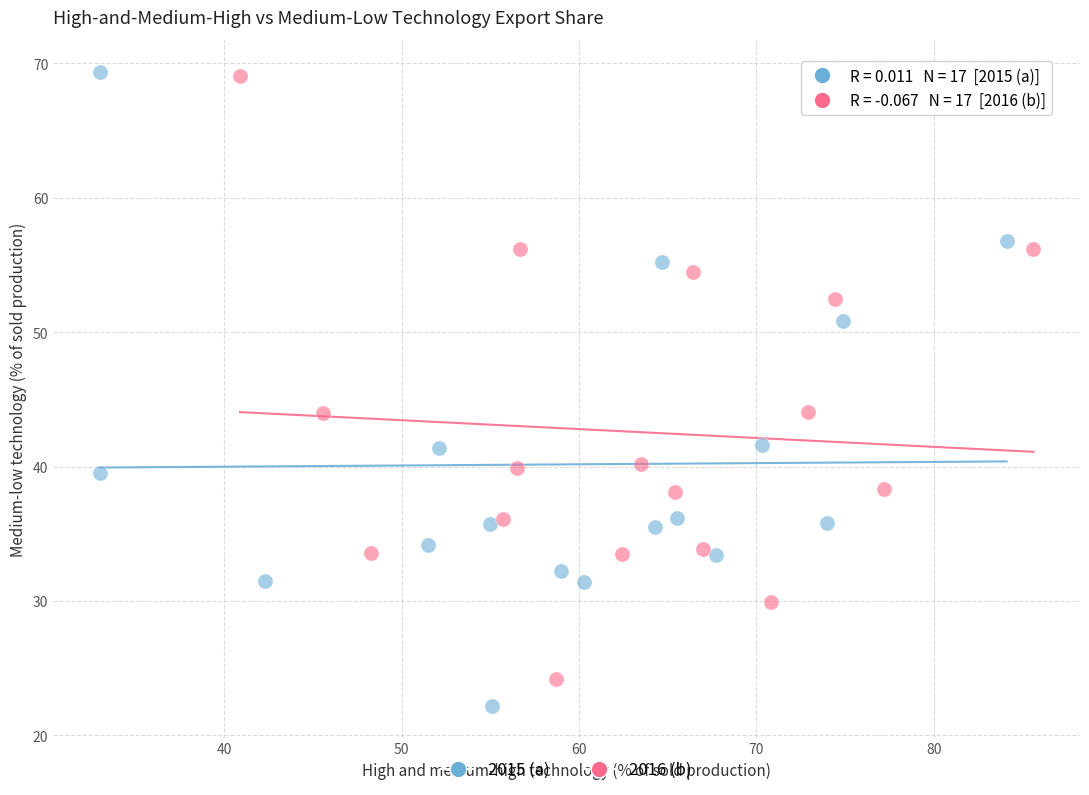

Which series has the widest spread of Y values?

2015 (a)